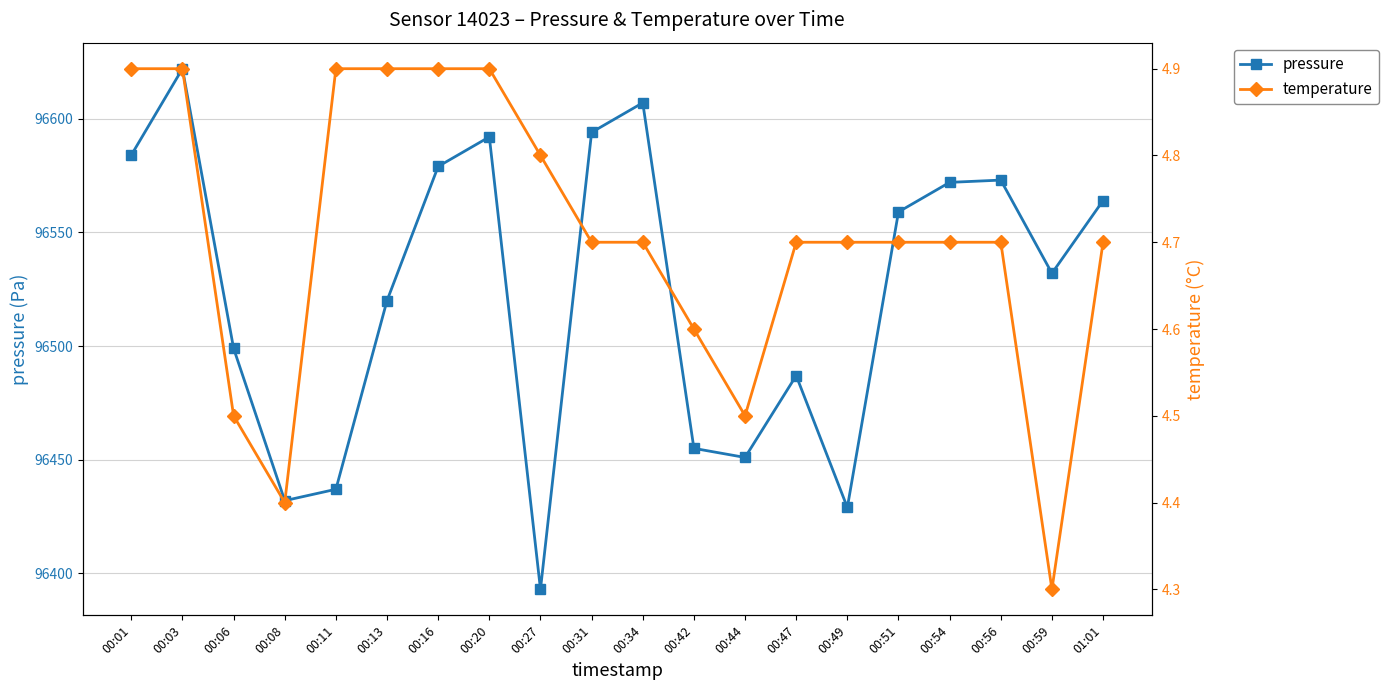

How many lines are shown in the chart?

2